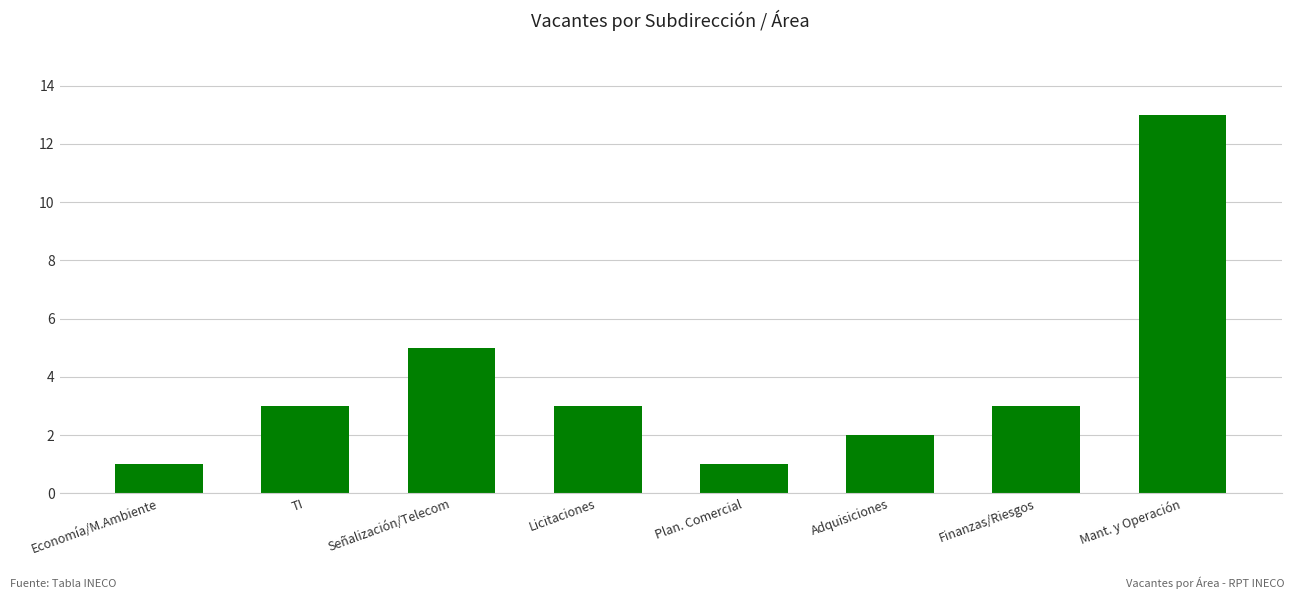

What is the sum of all values?

31